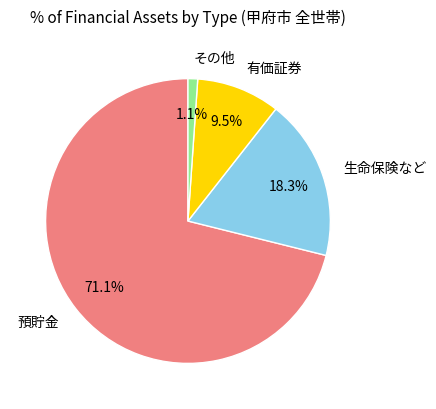

How much of the chart is everything except その他?

98.9%